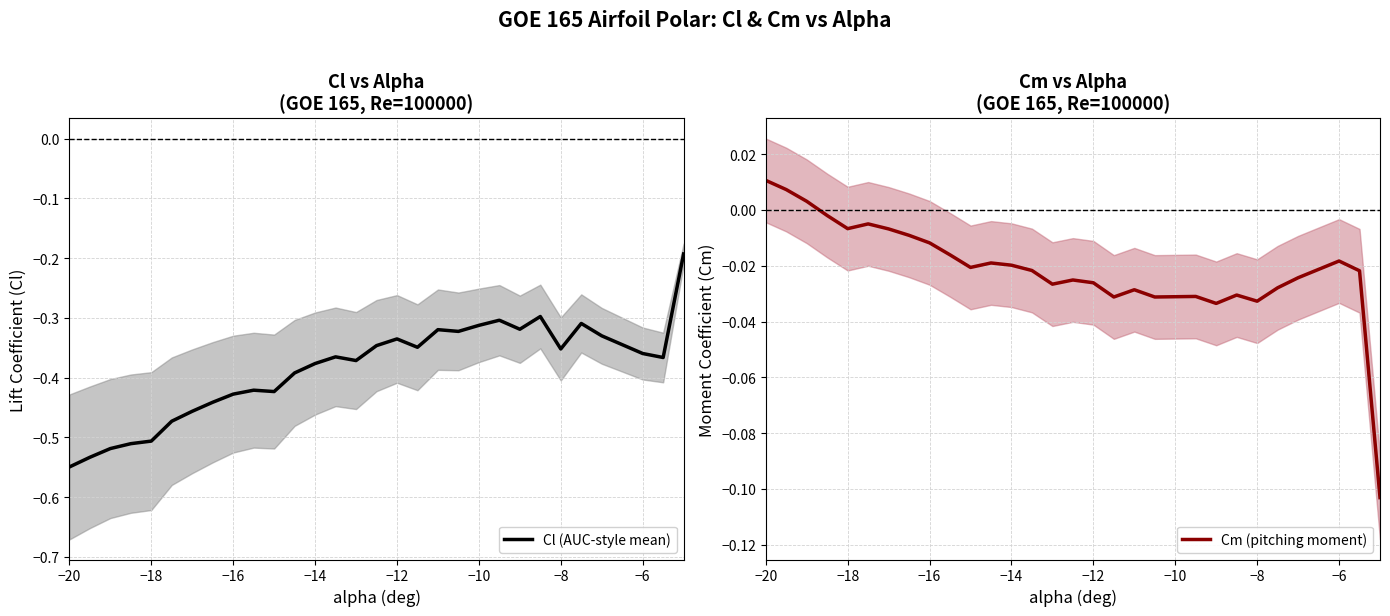

Which series has the largest total across all categories?

Cm (pitching moment)